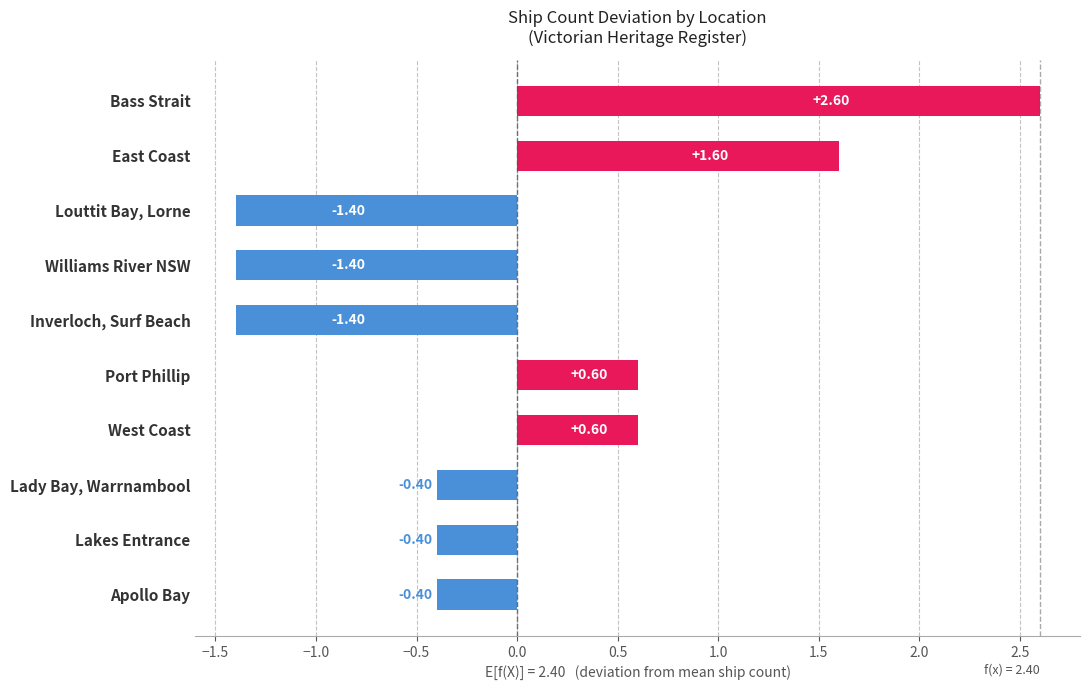

What is the difference between the second highest and minimum values?

3.0